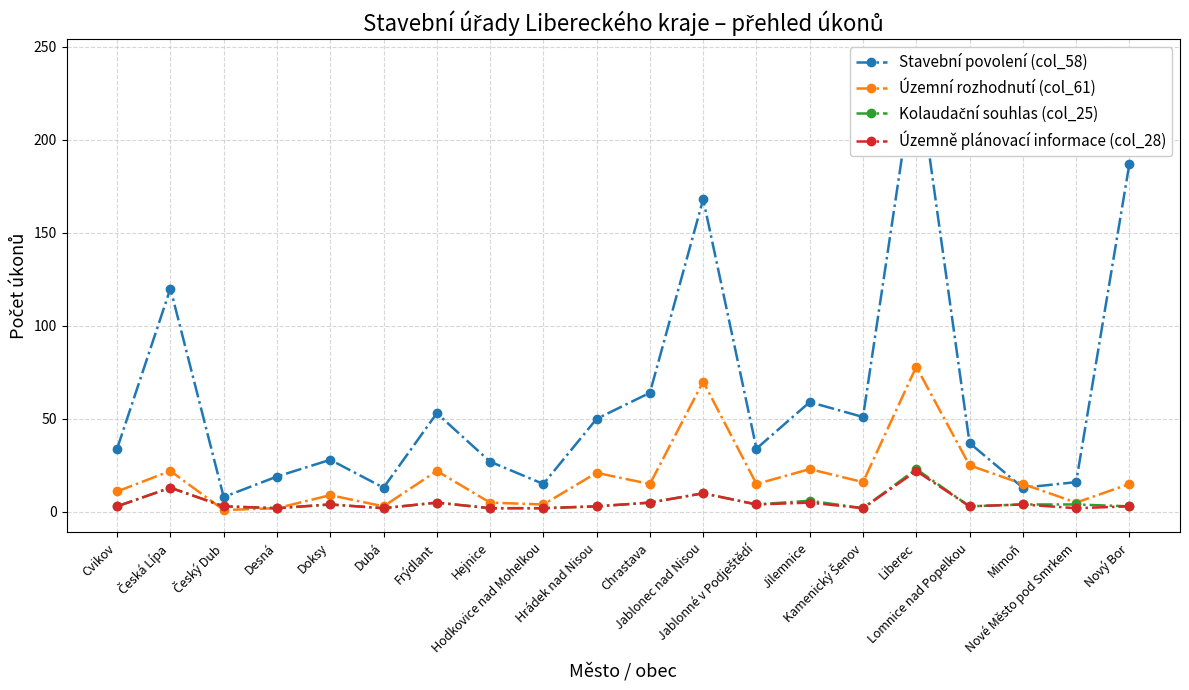

At which label does Stavební povolení (col_58) reach its peak?

Liberec